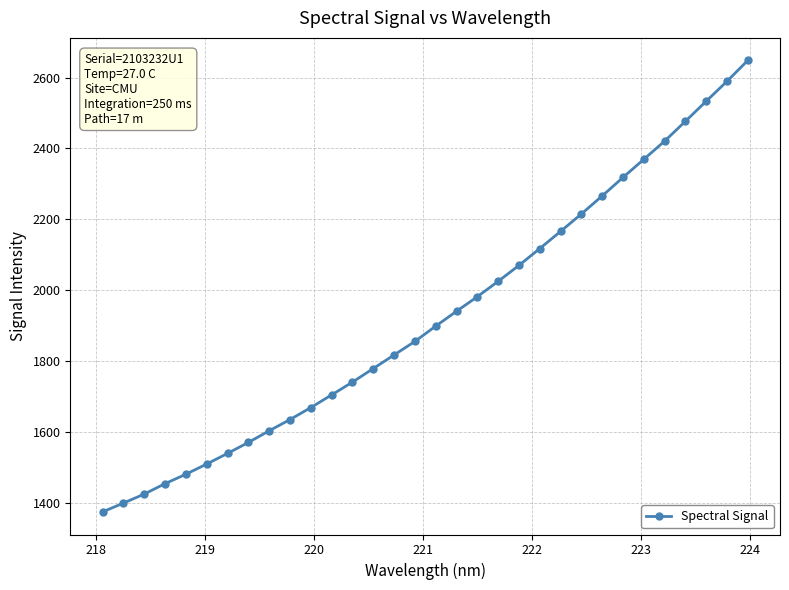

What is the minimum value shown in the chart?

1375.4